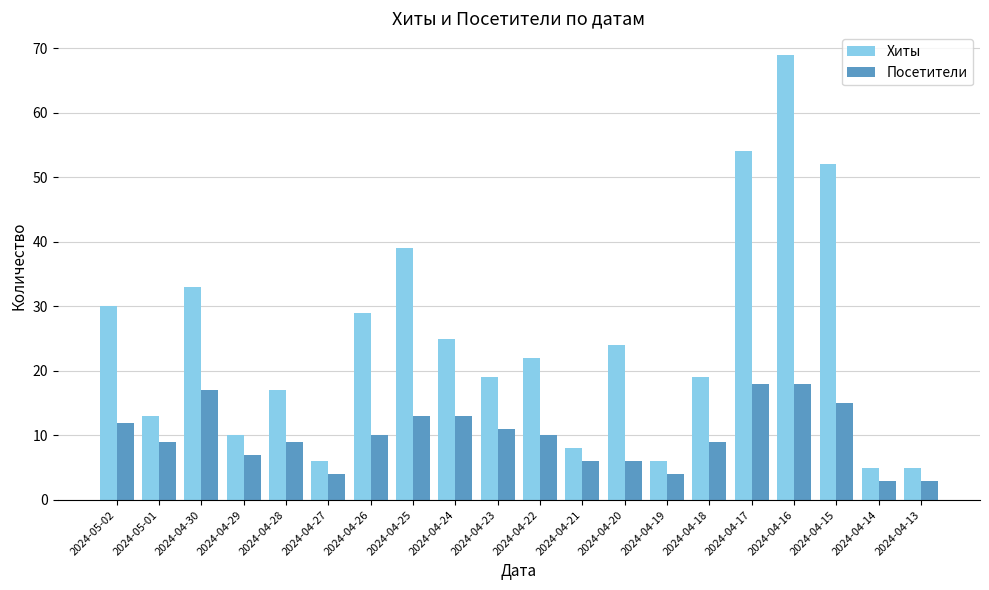

What are all the series names shown in the legend?

Хиты, Посетители